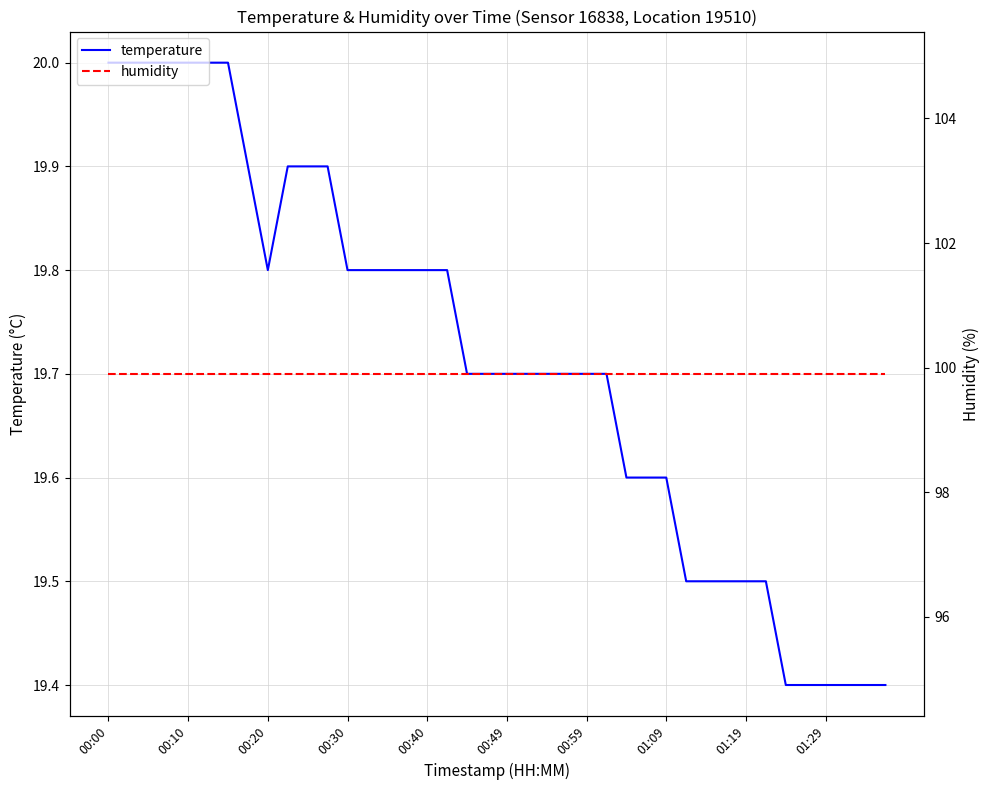

At which category is the sum across all series the highest?

00:00